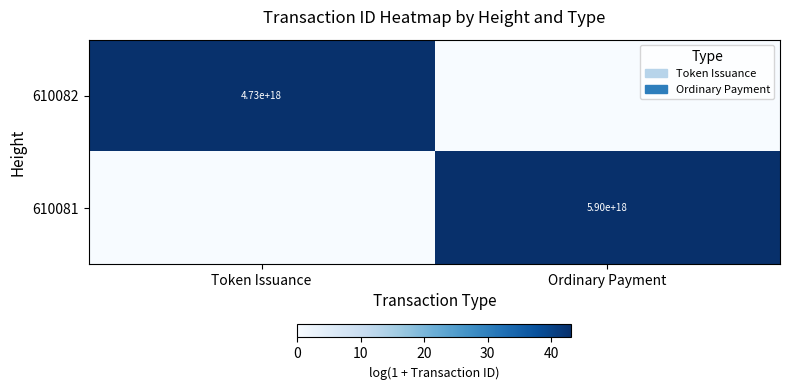

What is the maximum value shown in the chart?

43.2